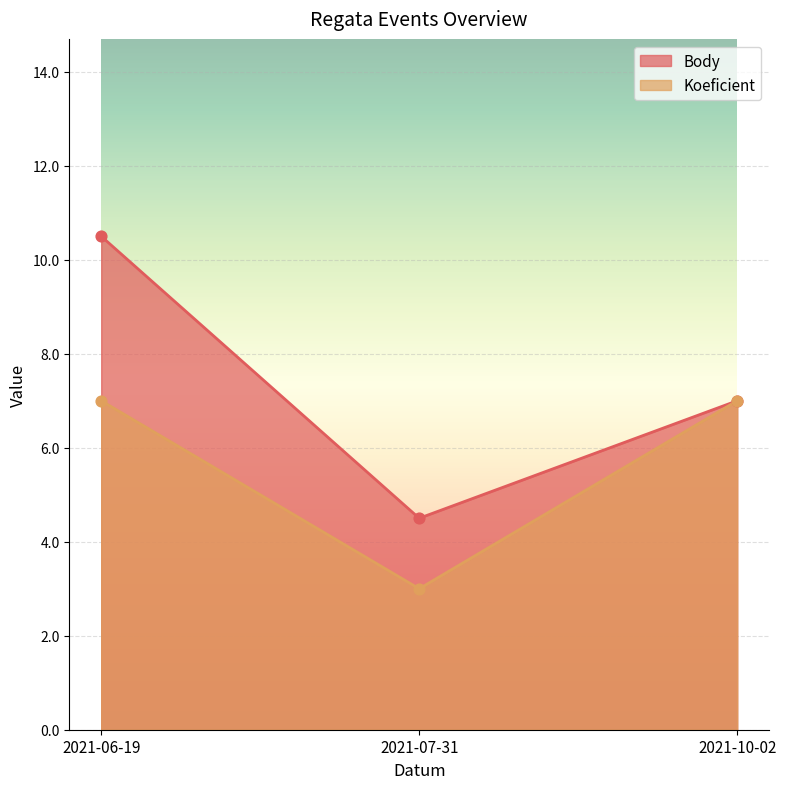

Which series contains the highest Y value?

Body